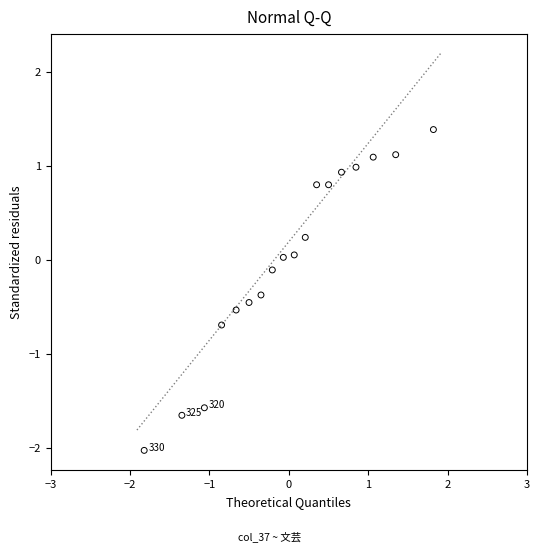

What is the range of X values (max minus min)?

3.6